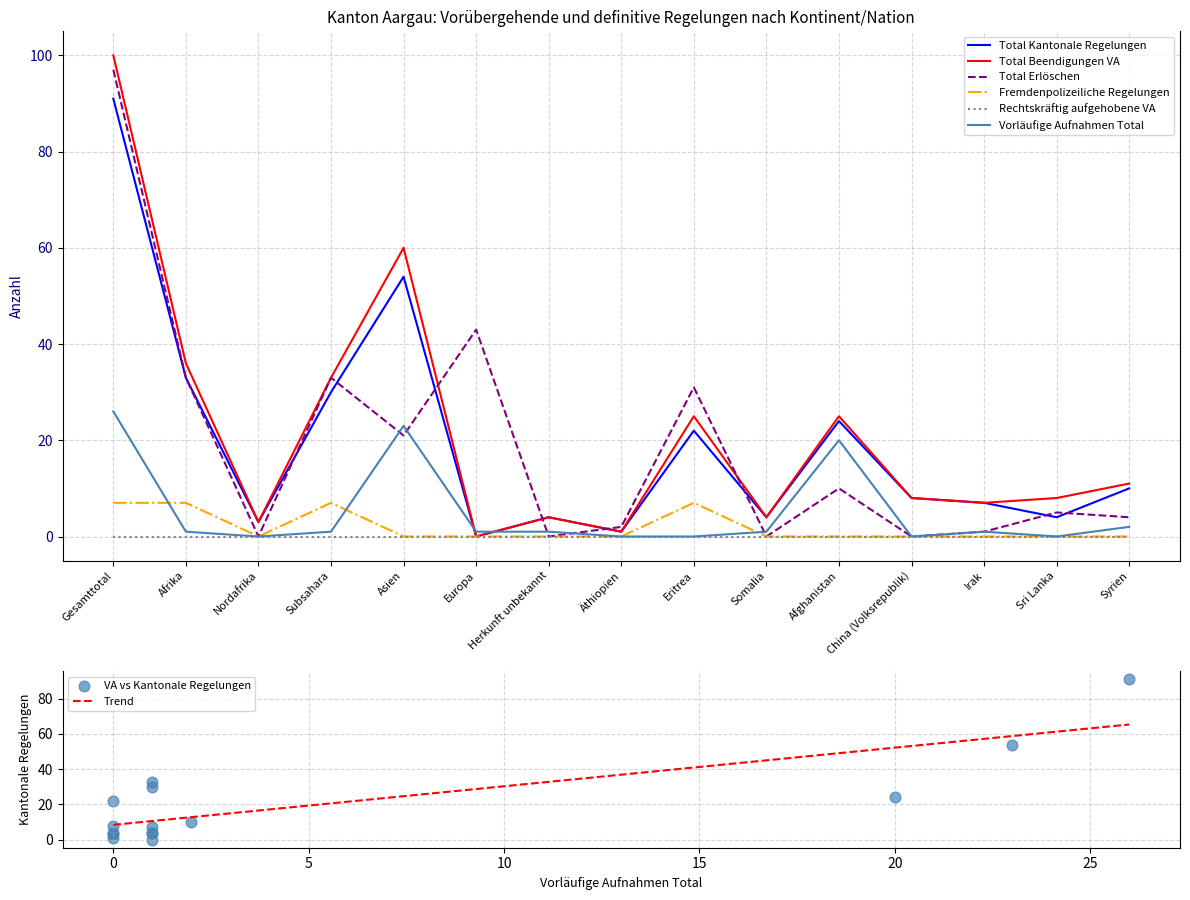

What is the total value across all series at Somalia?

9